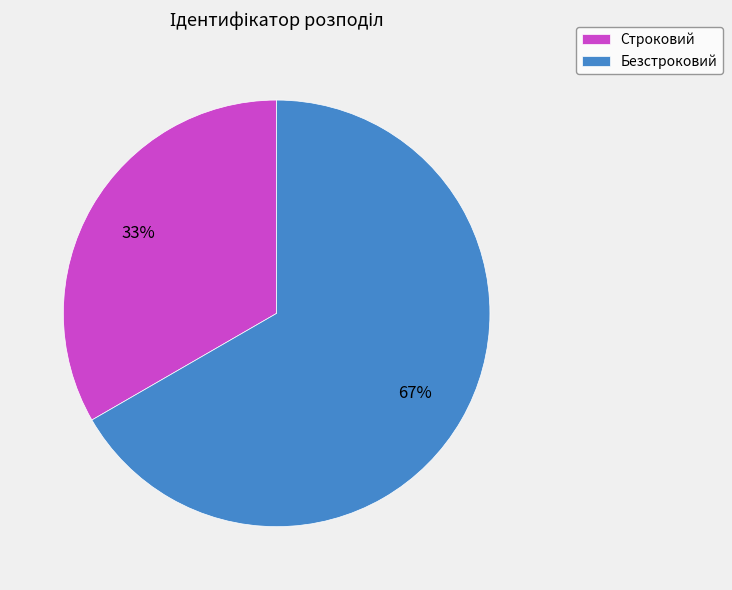

Rank the categories by value from lowest to highest.

Строковий, Безстроковий